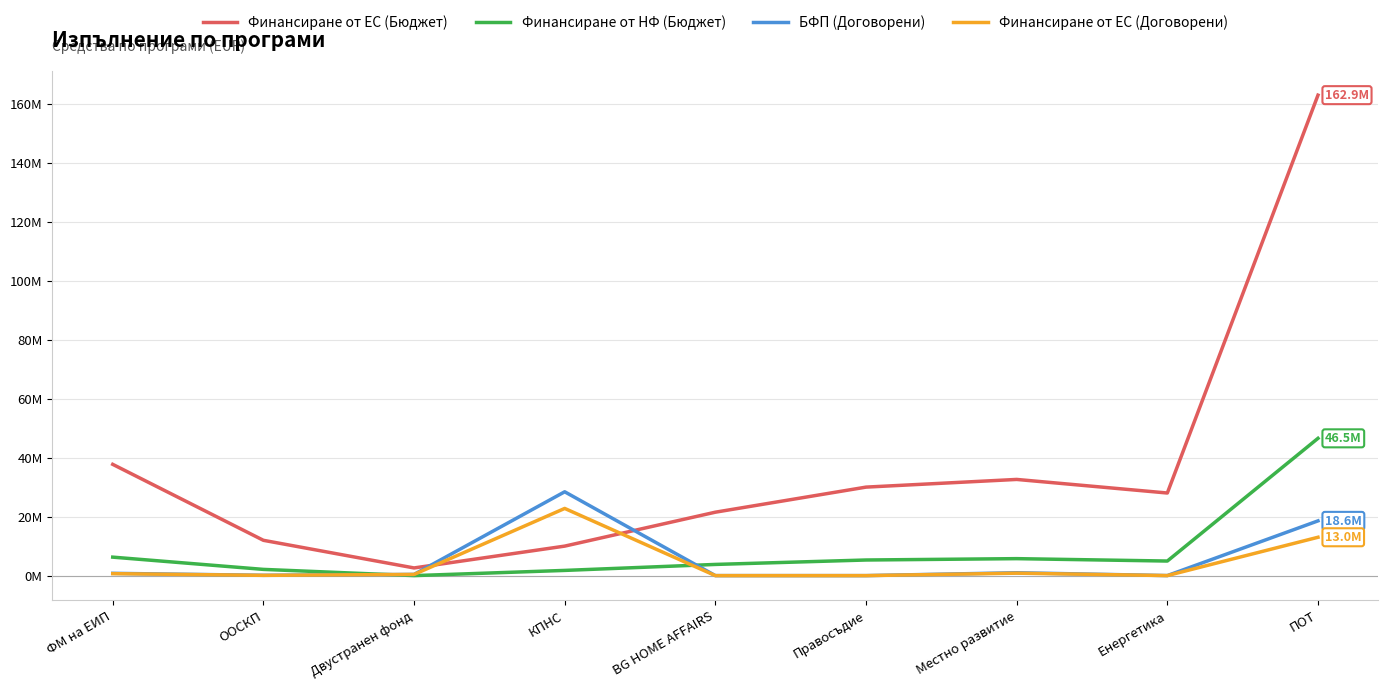

What is the difference between the maximum and minimum values in the Финансиране от ЕС (Бюджет) series?

160253769.5